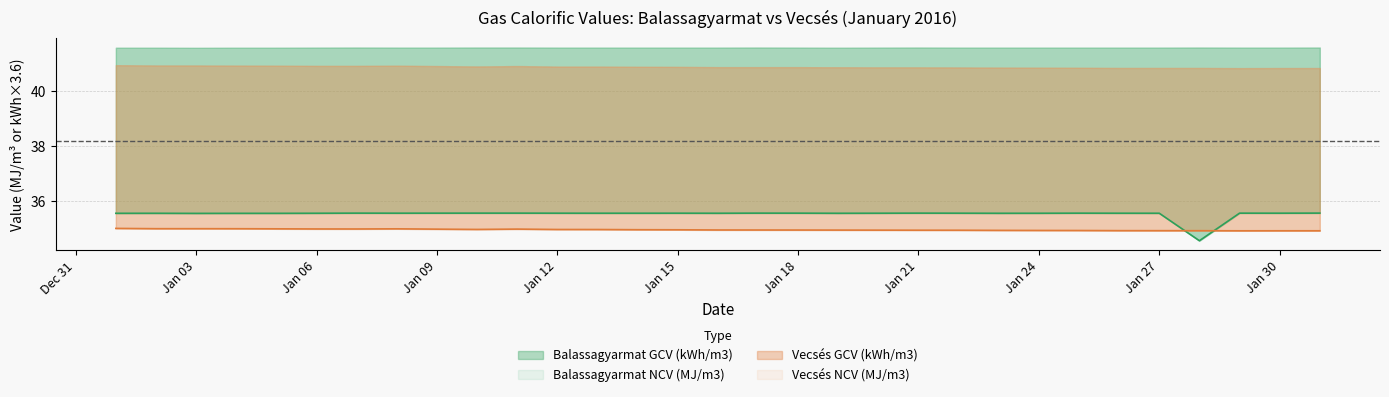

What is the total value across all series at 2016-01-04?

70.6